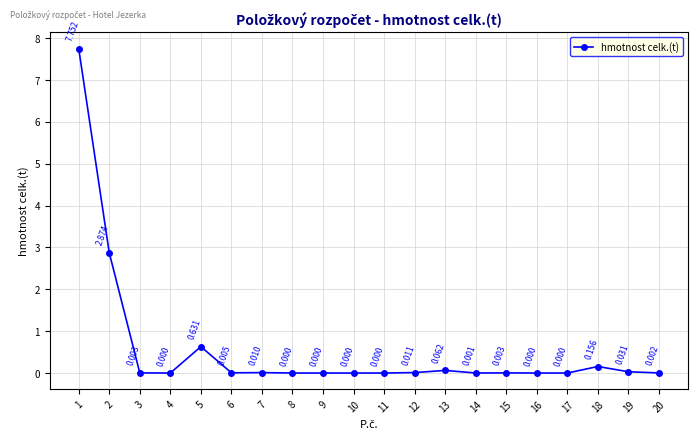

Where is the first local maximum?

5